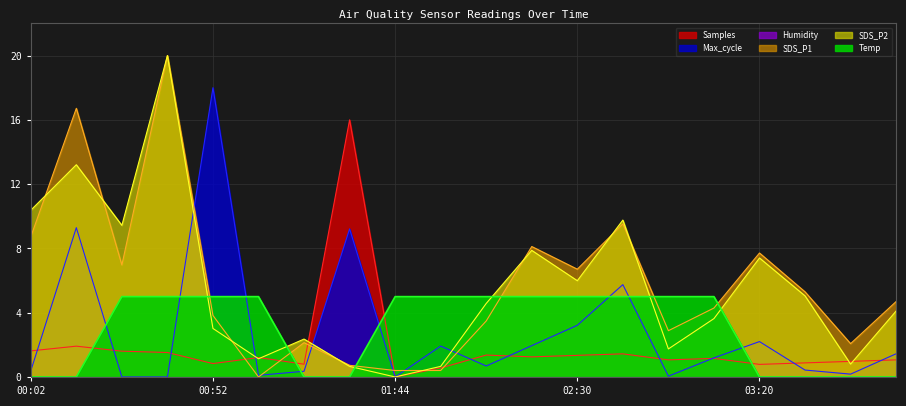

Reading left to right, extract all data points from this chart.

SDS_P1: 00:02=8.7	00:14=16.7	00:27=7.0	00:39=20.0	00:52=3.8	01:04=0.0	01:16=2.1	01:39=0.7	01:44=0.4	01:52=0.4	02:05=3.5	02:17=8.1	02:30=6.7	02:42=9.5	02:55=2.9	03:07=4.3	03:20=7.7	03:32=5.3	03:45=2.1	03:57=4.7
SDS_P2: 00:02=10.4	00:14=13.2	00:27=9.4	00:39=20.0	00:52=3.0	01:04=1.1	01:16=2.4	01:39=0.7	01:44=0.0	01:52=0.7	02:05=4.6	02:17=7.9	02:30=6.0	02:42=9.8	02:55=1.7	03:07=3.6	03:20=7.4	03:32=5.0	03:45=0.8	03:57=4.1
Temp: 00:02=0.0	00:14=0.0	00:27=5.0	00:39=5.0	00:52=5.0	01:04=5.0	01:16=0.0	01:39=0.0	01:44=5.0	01:52=5.0	02:05=5.0	02:17=5.0	02:30=5.0	02:42=5.0	02:55=5.0	03:07=5.0	03:20=0.0	03:32=0.0	03:45=0.0	03:57=0.0
Max_cycle: 00:02=0.4	00:14=9.3	00:27=0.0	00:39=0.0	00:52=18.0	01:04=0.1	01:16=0.4	01:39=9.2	01:44=0.0	01:52=1.9	02:05=0.7	02:17=1.9	02:30=3.2	02:42=5.7	02:55=0.1	03:07=1.2	03:20=2.2	03:32=0.4	03:45=0.2	03:57=1.4
Samples: 00:02=1.6	00:14=1.9	00:27=1.6	00:39=1.5	00:52=0.8	01:04=1.2	01:16=0.8	01:39=16.0	01:44=0.0	01:52=0.6	02:05=1.4	02:17=1.3	02:30=1.3	02:42=1.4	02:55=1.1	03:07=1.2	03:20=0.8	03:32=0.9	03:45=1.0	03:57=1.1